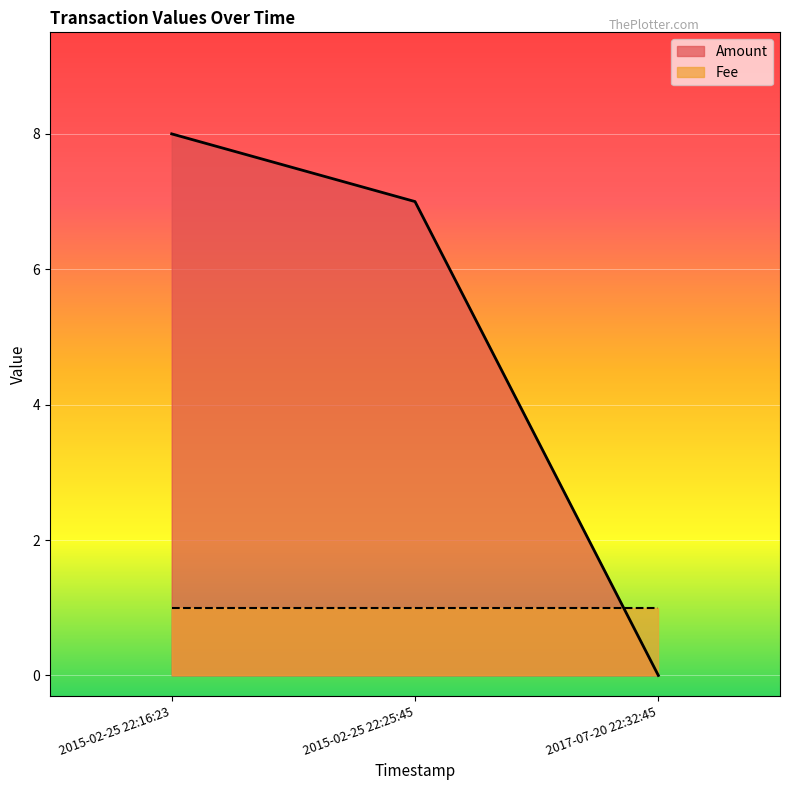

Reading left to right, extract all data points from this chart.

Amount: 2017-07-20 22:32:45=0	2015-02-25 22:25:45=7	2015-02-25 22:16:23=8
Fee: 2017-07-20 22:32:45=1	2015-02-25 22:25:45=1	2015-02-25 22:16:23=1